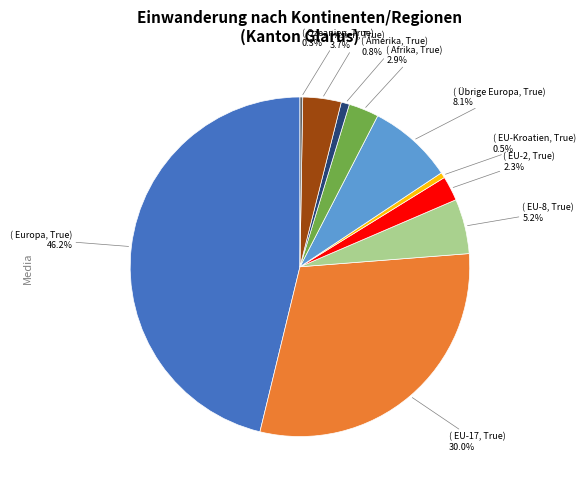

Does any single category account for the majority?

No